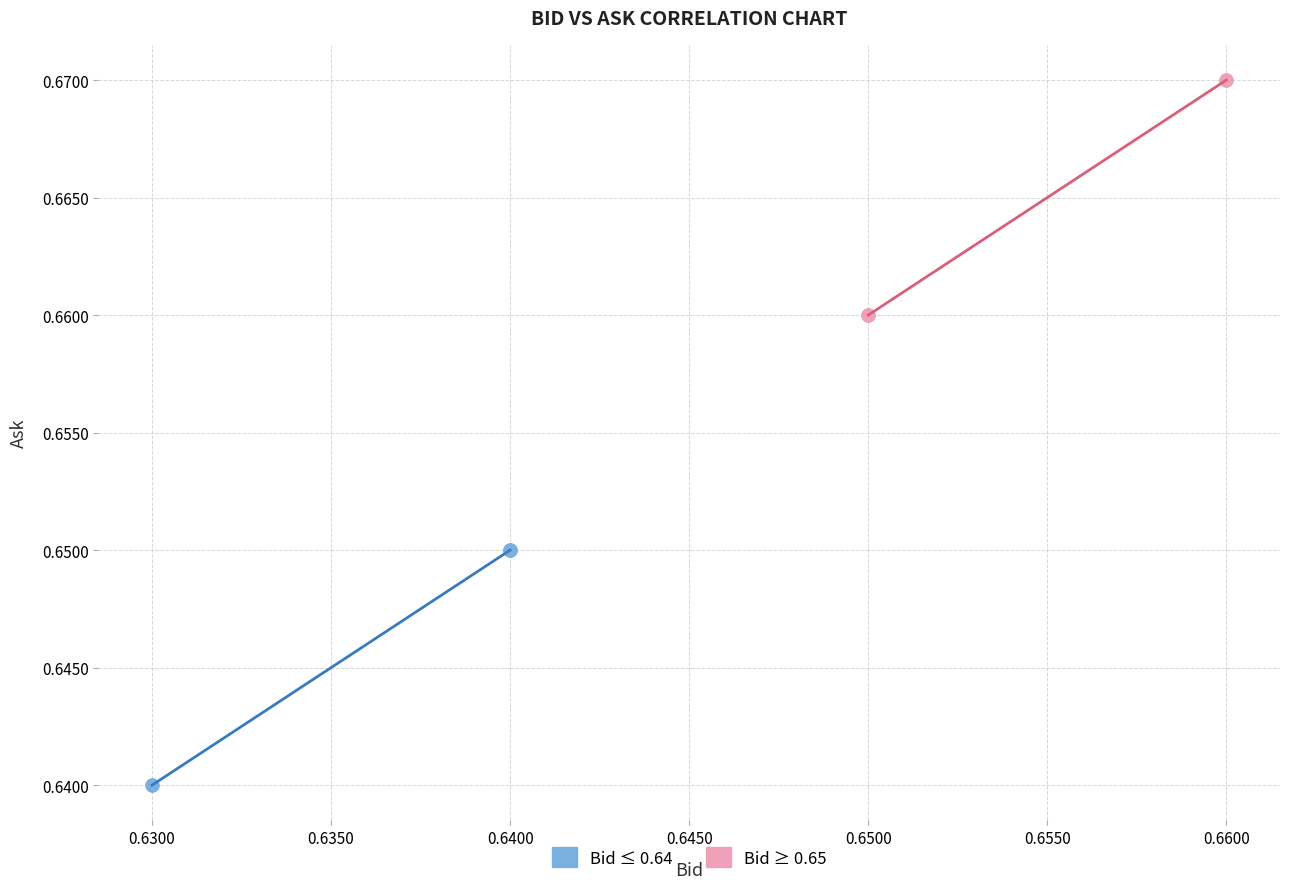

Which series reaches the maximum Y coordinate?

Bid ≥ 0.65